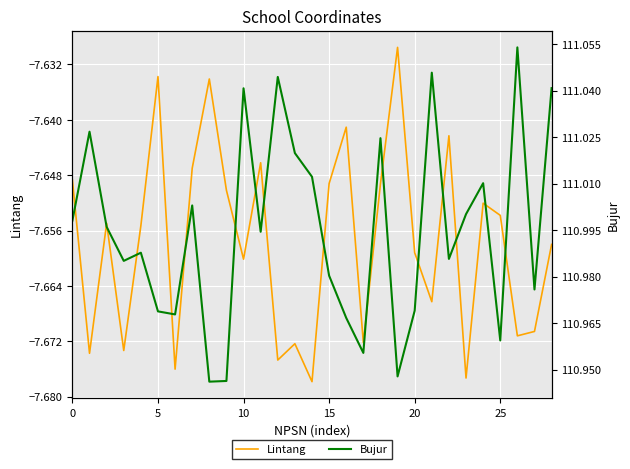

True or false: Lintang and Bujur cross at least once.

False